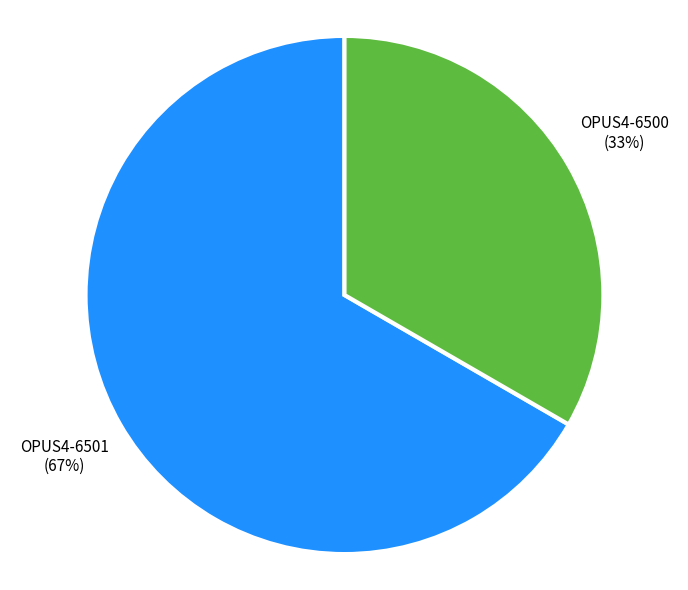

Combined, do OPUS4-6501 and OPUS4-6500 account for over 50%?

Yes